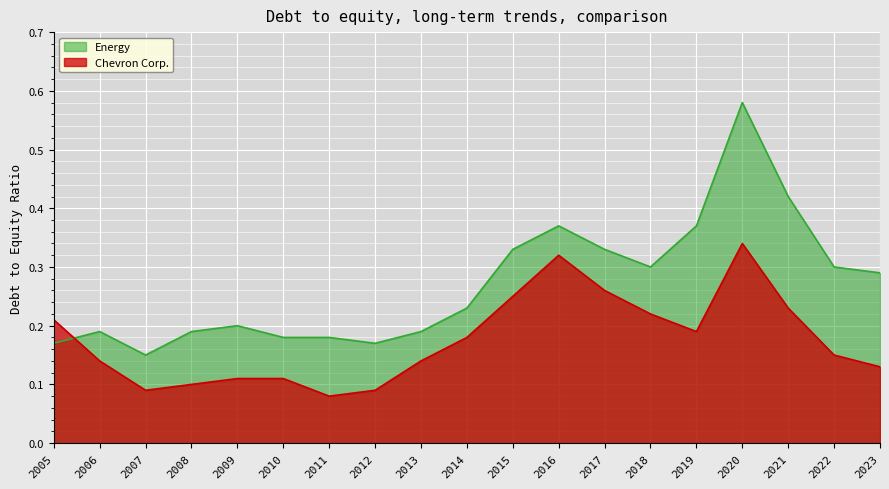

Where is the first local minimum for Energy?

2007